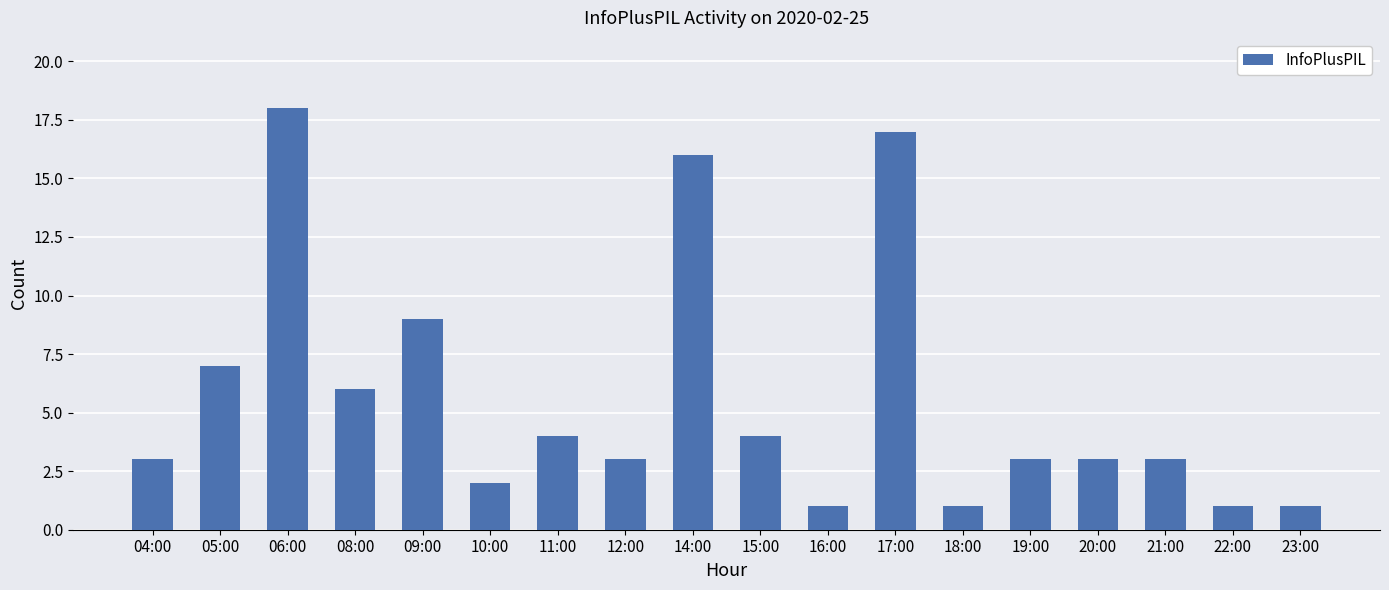

The value at 14:00 is 21. True or false?

False